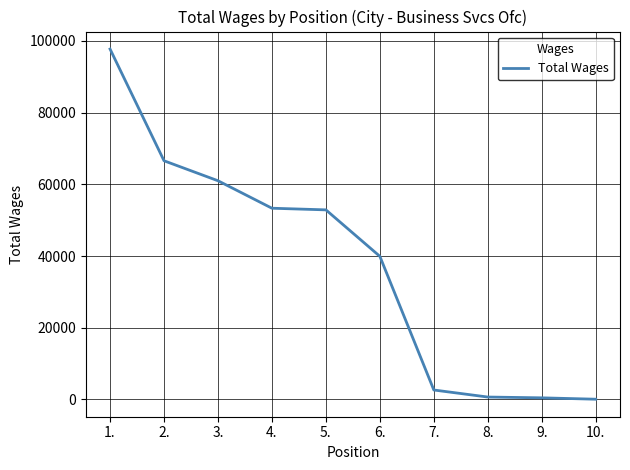

The chart shows a value of 656 at 8.. True or false?

True